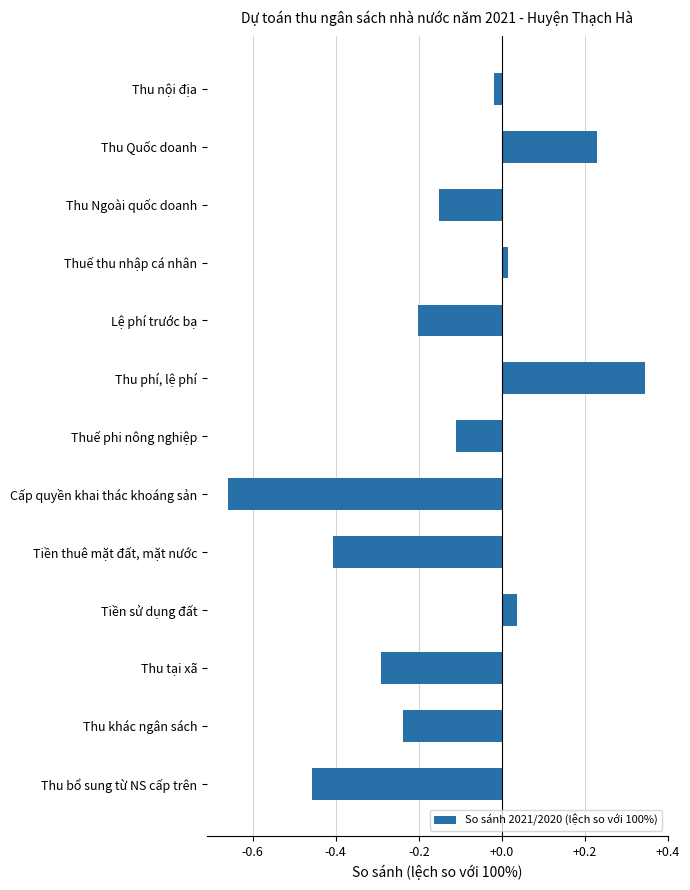

At which category does the chart reach its minimum across all series?

Cấp quyền khai thác khoáng sản